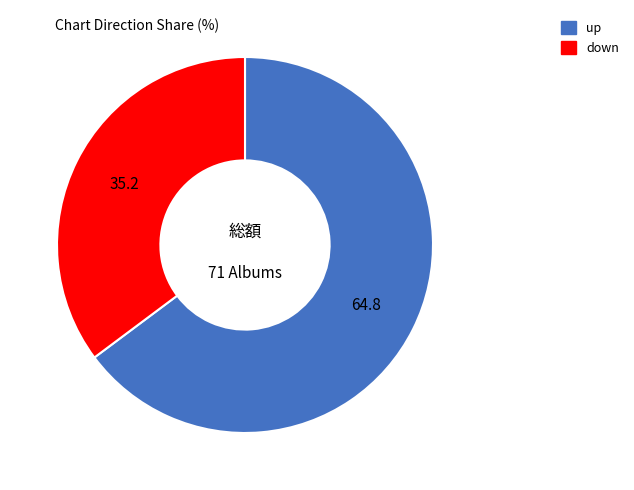

Count the number of slices in the pie.

2